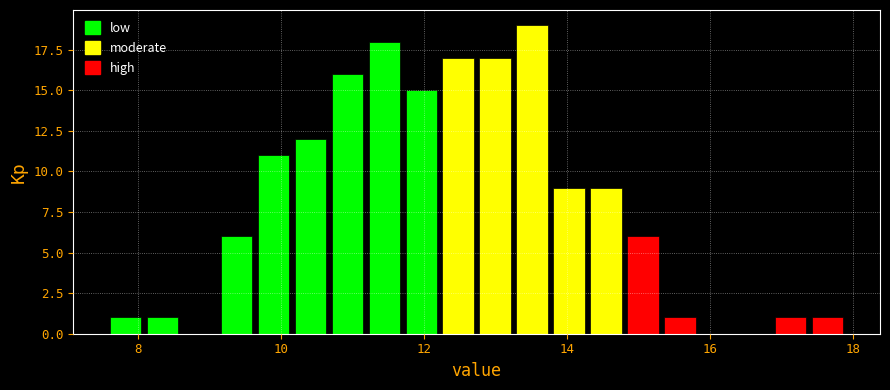

Read against the x-axis, roughly where is the centre of the tallest bar?

13.6